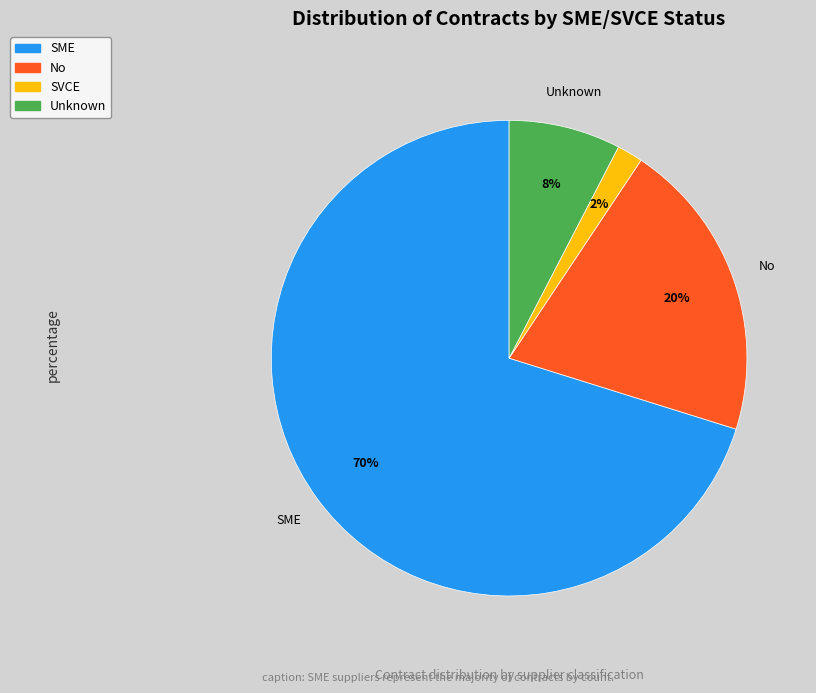

Is there a majority slice in this chart?

Yes